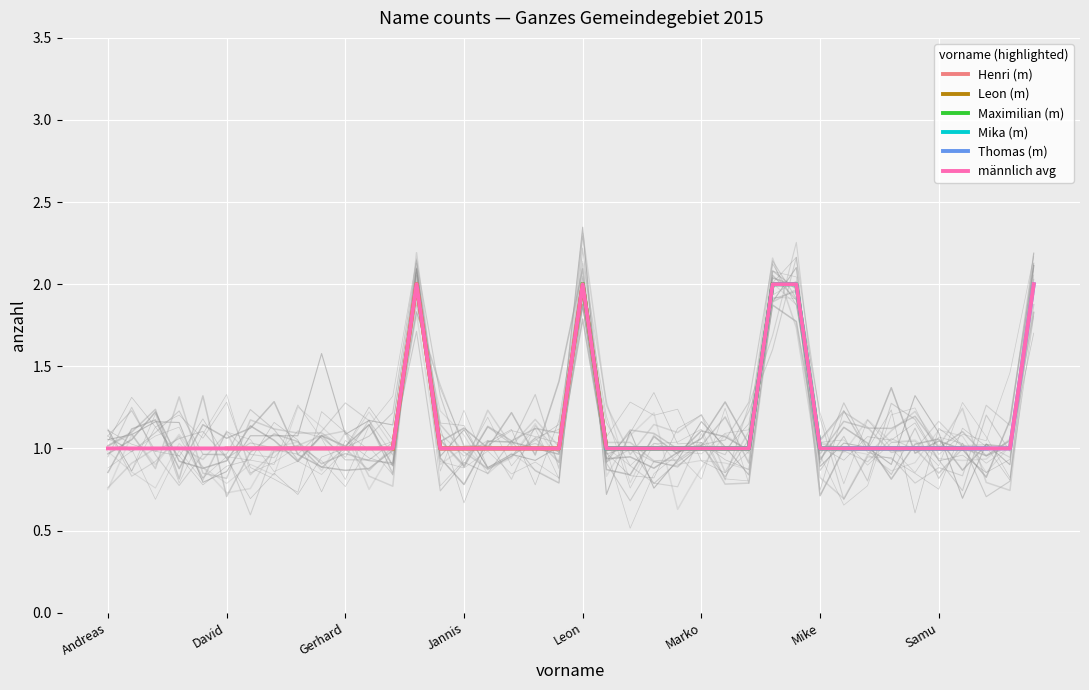

What is the label of the 27th point from the left?

Mats